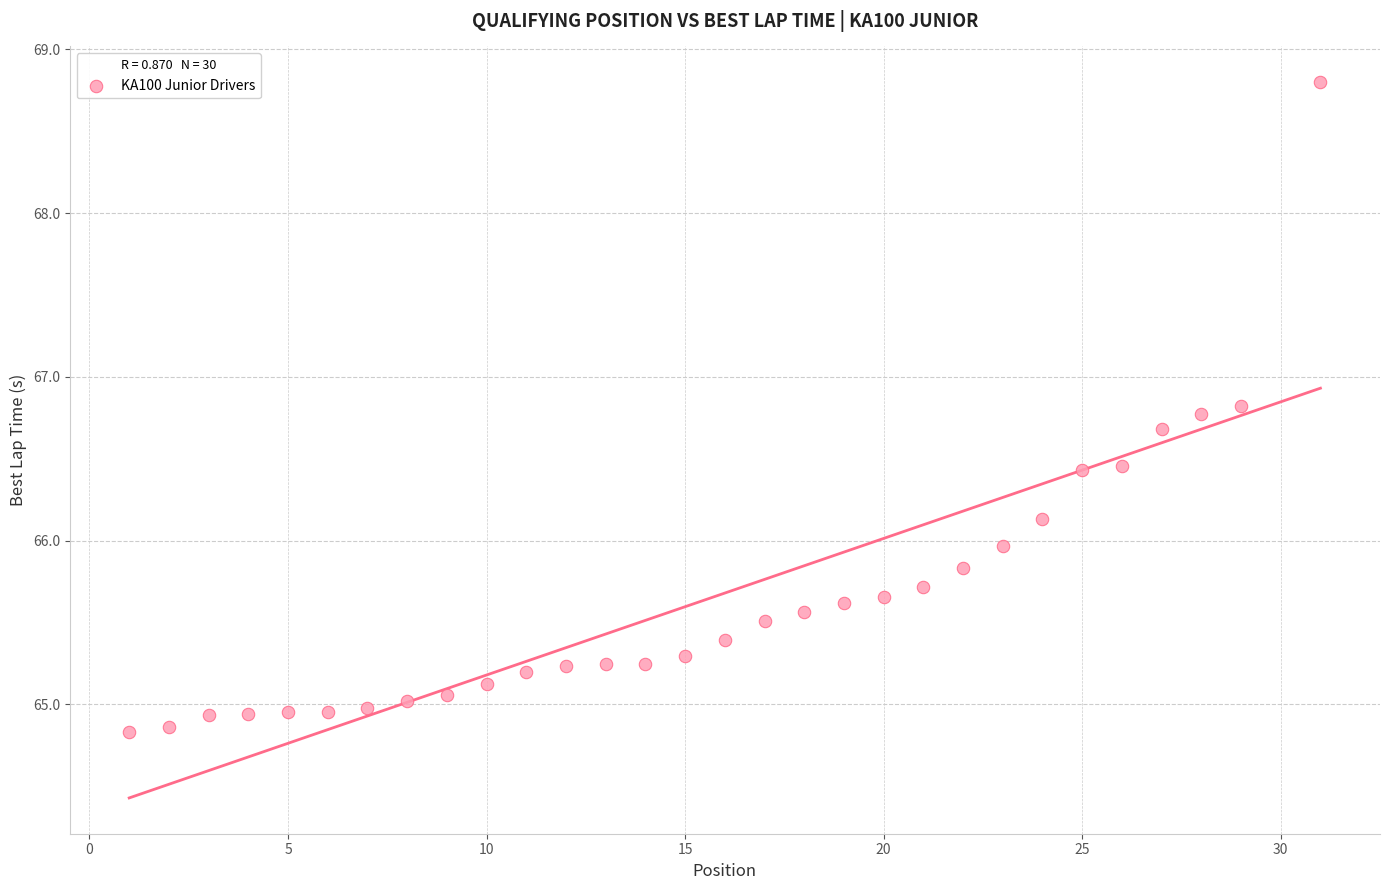

What is the range of Y values (max minus min)?

4.0